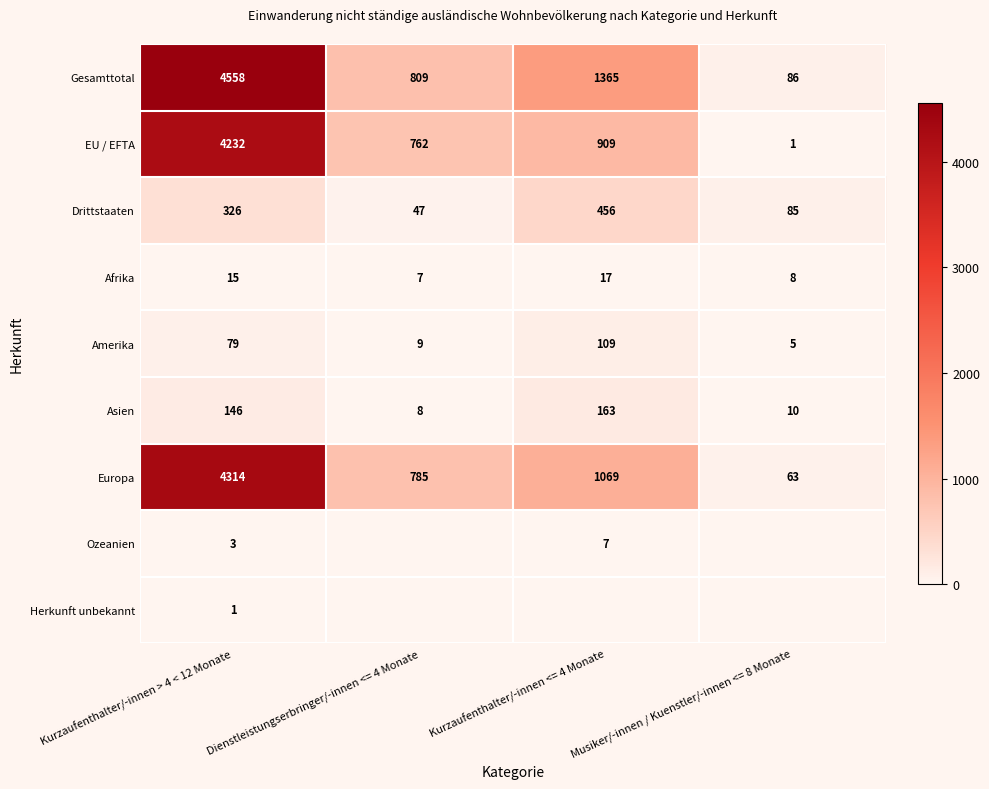

List the labels in order of Gesamttotal value, largest first.

Kurzaufenthalter/-innen > 4 < 12 Monate, Kurzaufenthalter/-innen <= 4 Monate, Dienstleistungserbringer/-innen <= 4 Monate, Musiker/-innen / Kuenstler/-innen <= 8 Monate